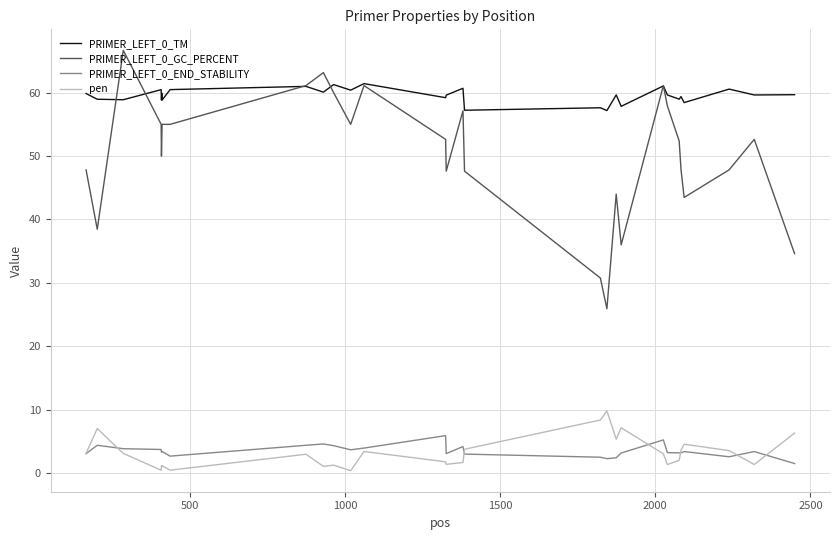

Which series has the largest total across all categories?

PRIMER_LEFT_0_TM